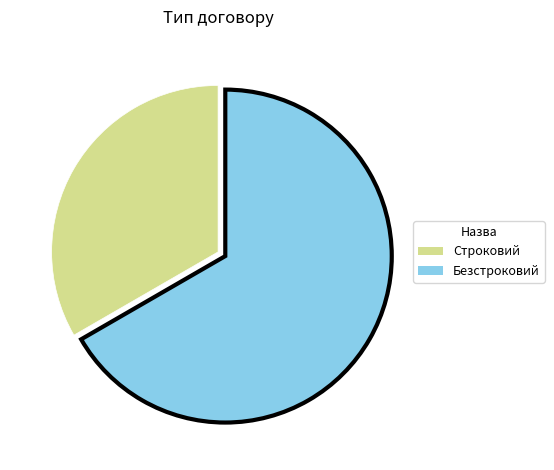

Which category has the smallest portion of the pie?

Строковий